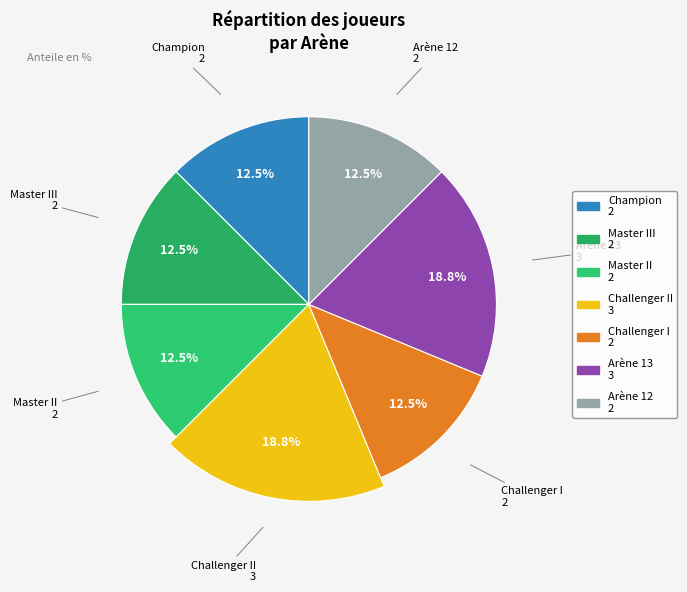

Which category has the smallest portion of the pie?

Champion